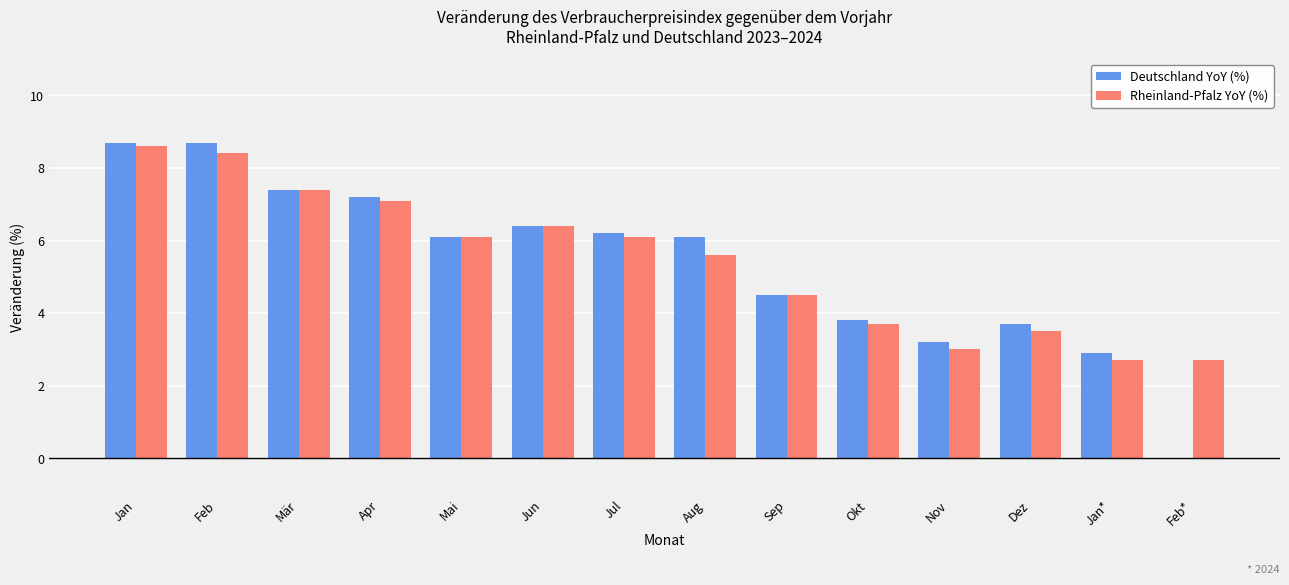

The value of Deutschland YoY (%) at Nov is 1.8. True or false?

False